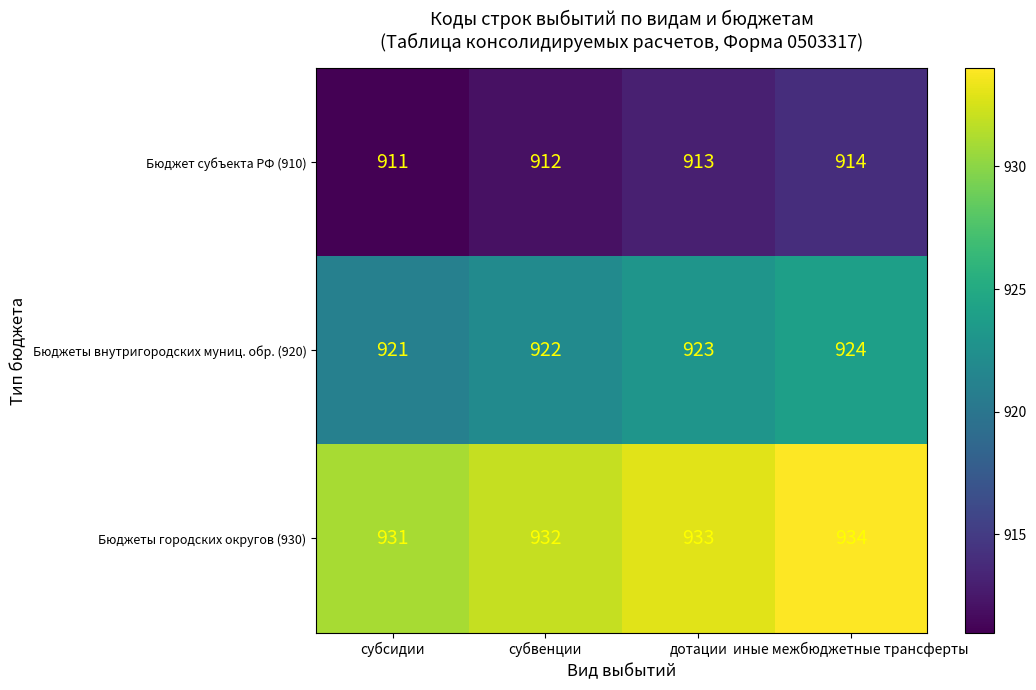

Rank the series by their average value, from highest to lowest.

Бюджеты городских округов (930), Бюджеты внутригородских муниц. обр. (920), Бюджет субъекта РФ (910)